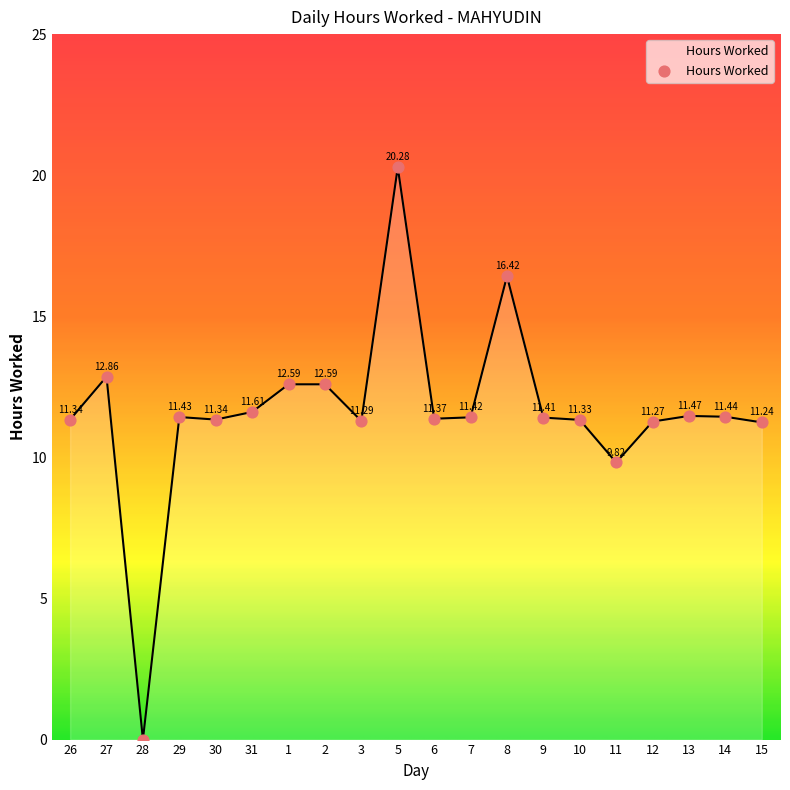

Approximately how many times larger is the value at 9 compared to 15?

1.0